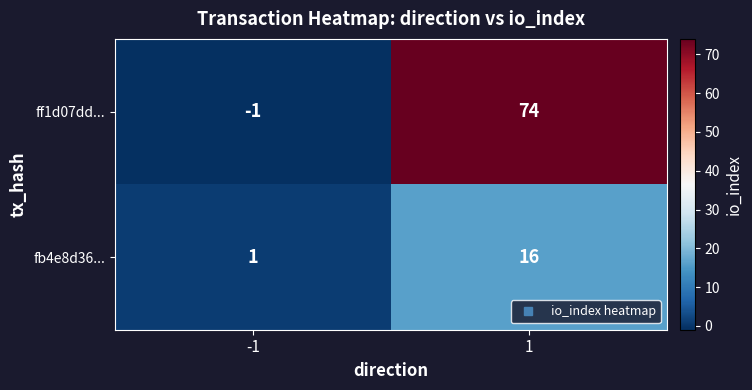

What is the total value across all series at 1?

90